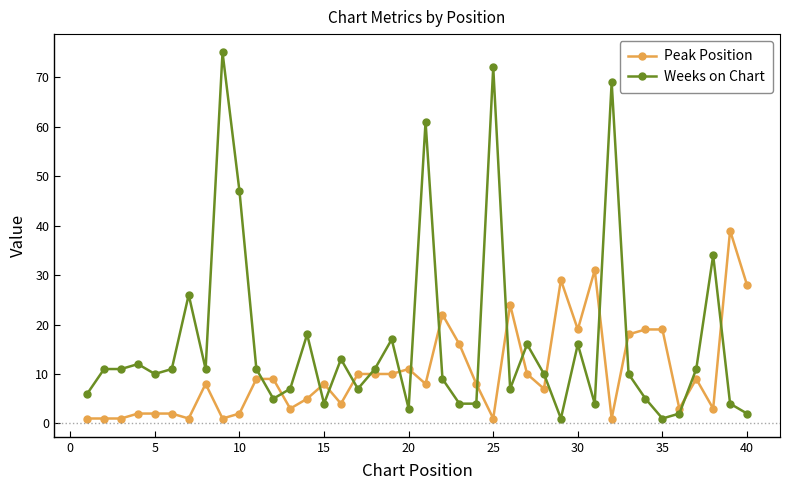

List the series in order of their peak value, lowest first.

Peak Position, Weeks on Chart